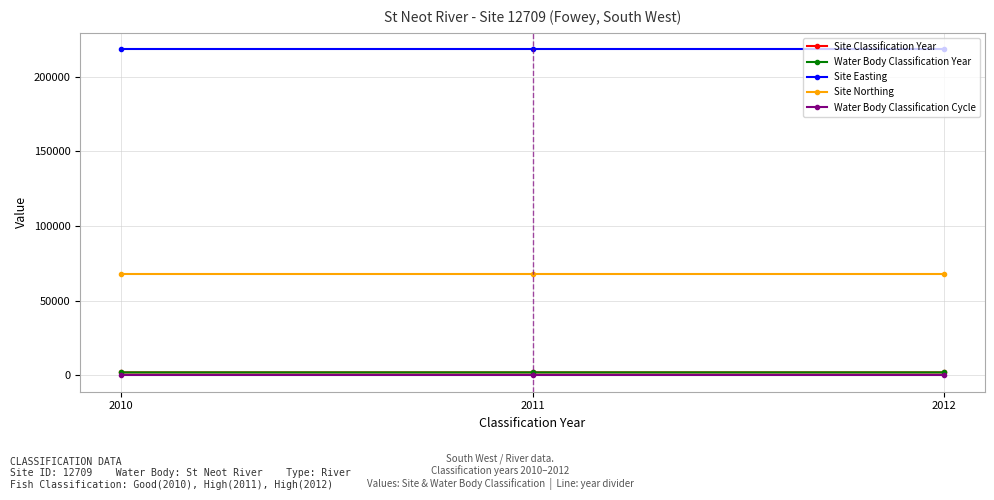

At which category is the sum across all series the highest?

2012